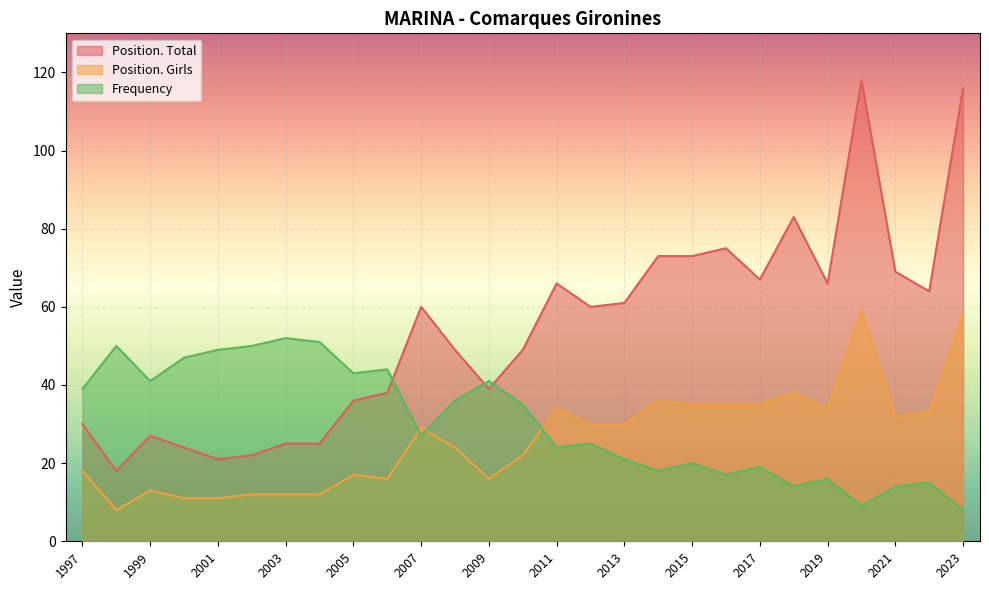

What is the lowest value of the Position. Total series?

18